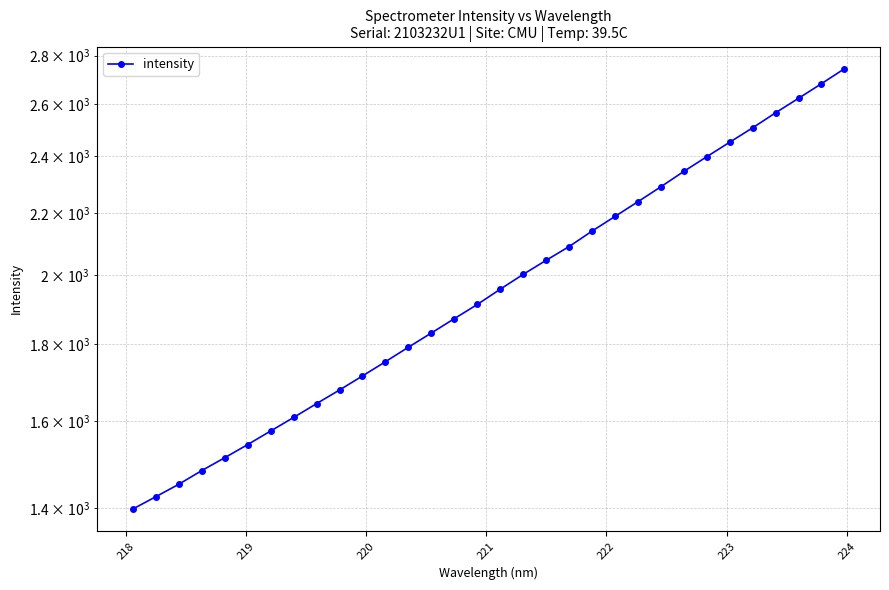

How many categories are shown in the chart?

32